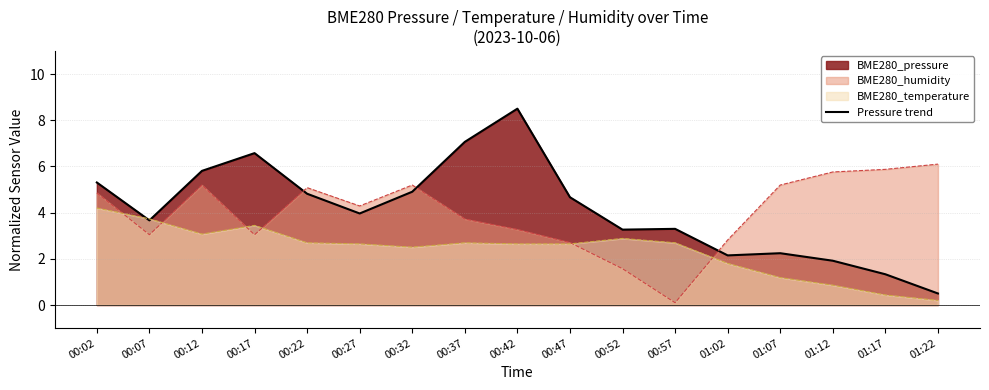

How many data points does each series have?

17